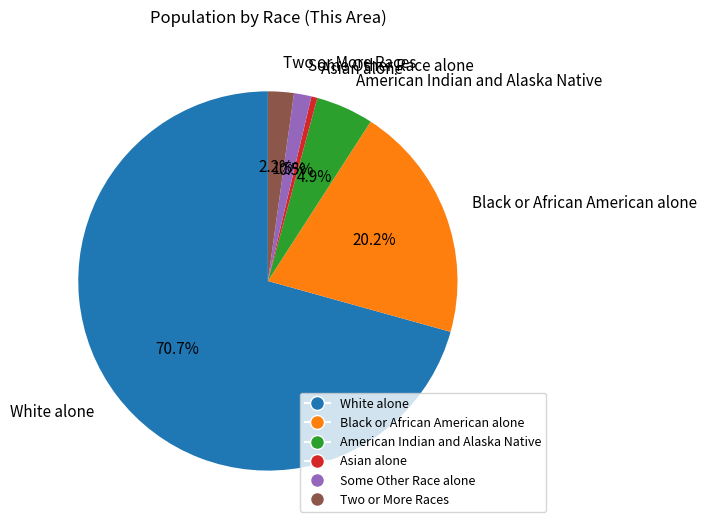

How many slices are in this pie chart?

6